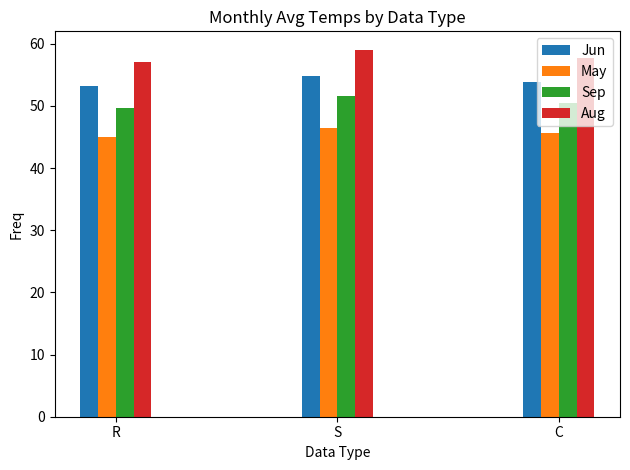

Which series has the widest spread of values?

Aug